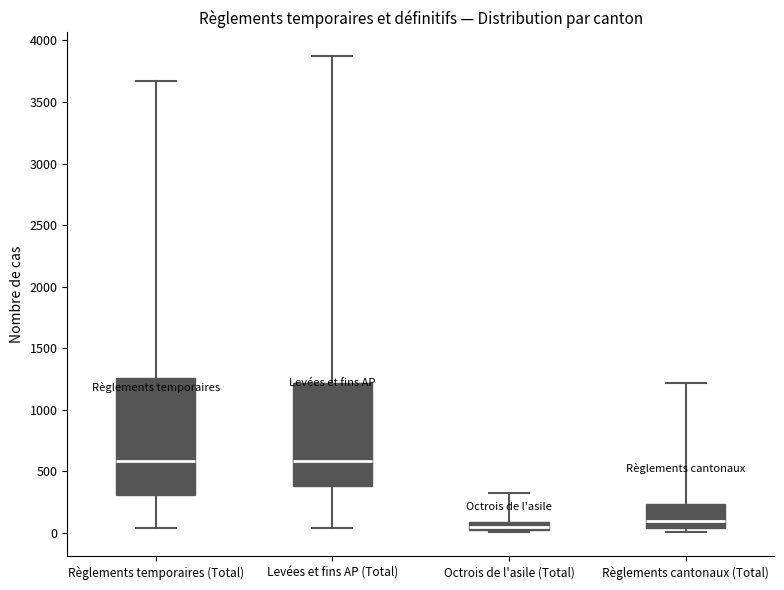

Which box is the tallest, from its lower edge to its upper edge?

Règlements temporaires (Total)